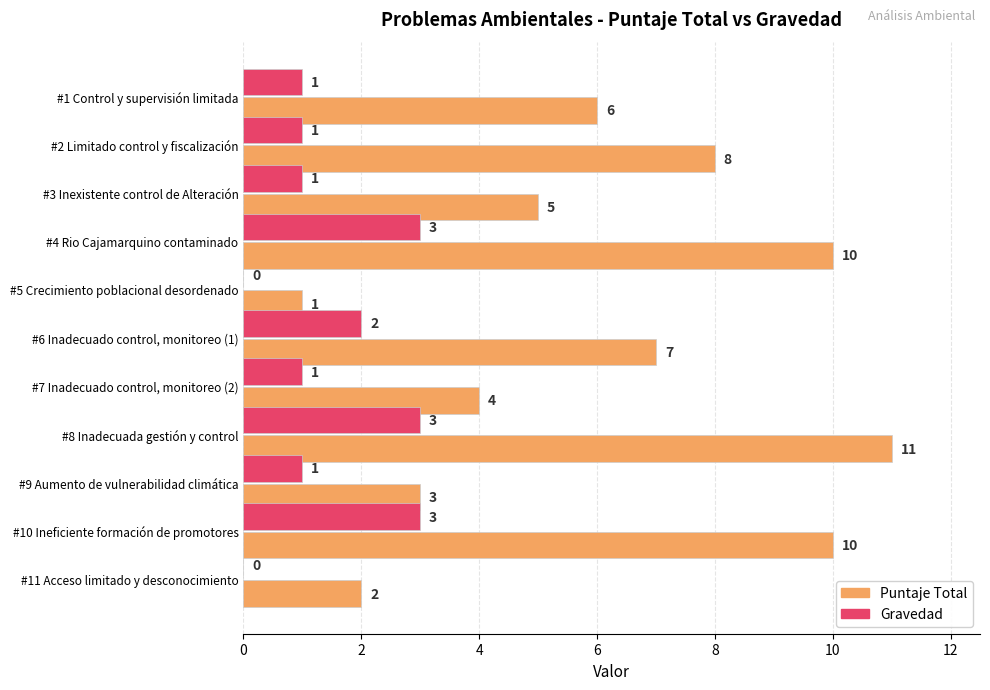

What is the sum of the Puntaje Total values at #7 Inadecuado control, monitoreo (2) and #5 Crecimiento poblacional desordenado?

5